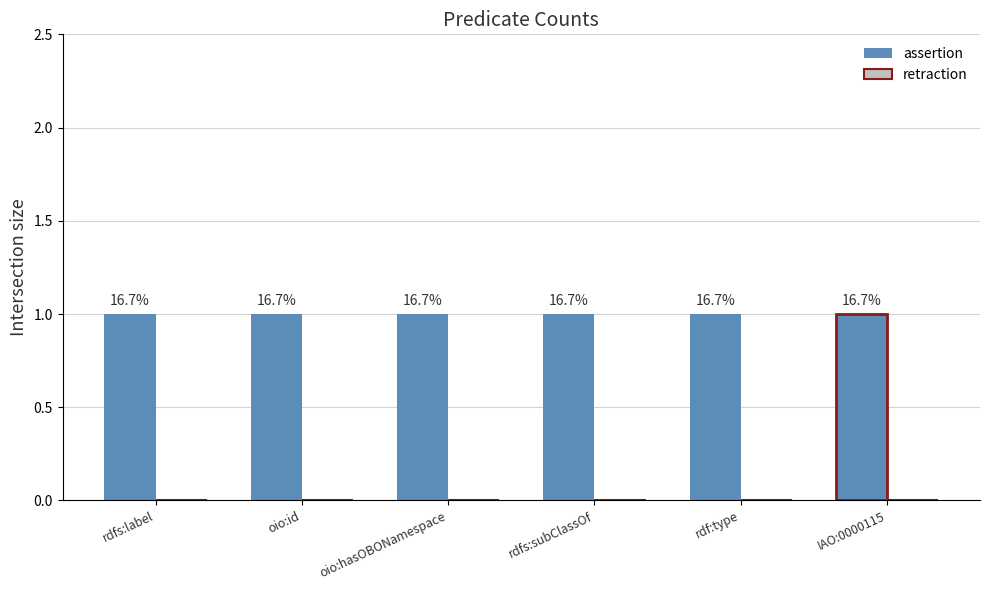

True or false: assertion has a value of 1 at oio:id.

True